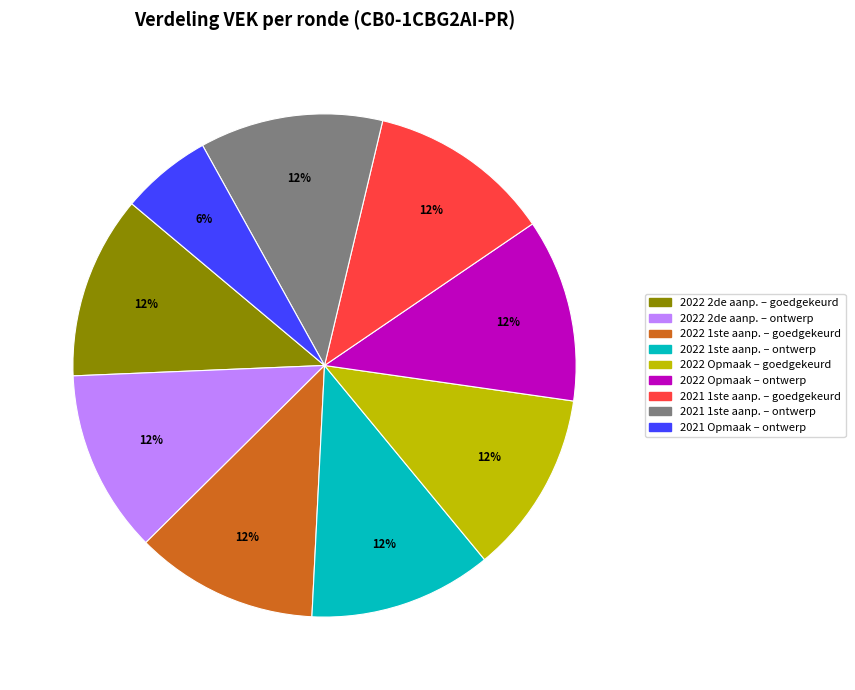

To the nearest percent, what is the average slice percentage?

11%